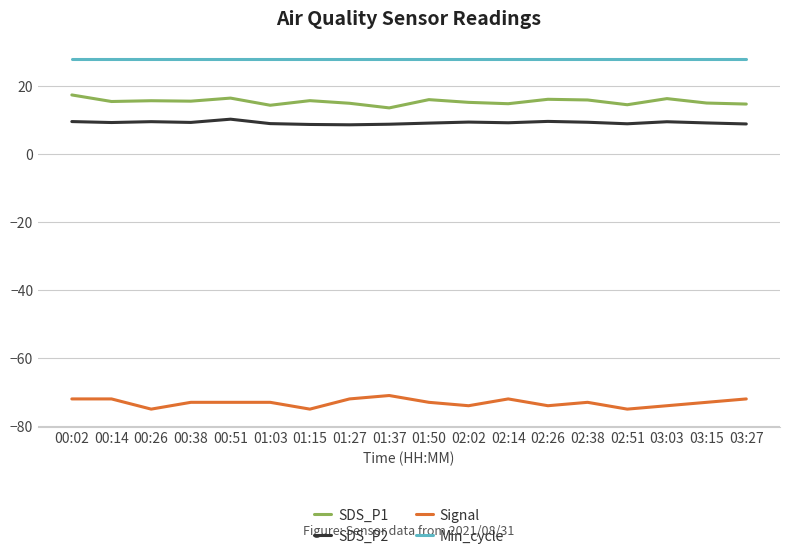

Which series has the largest total across all categories?

Min_cycle